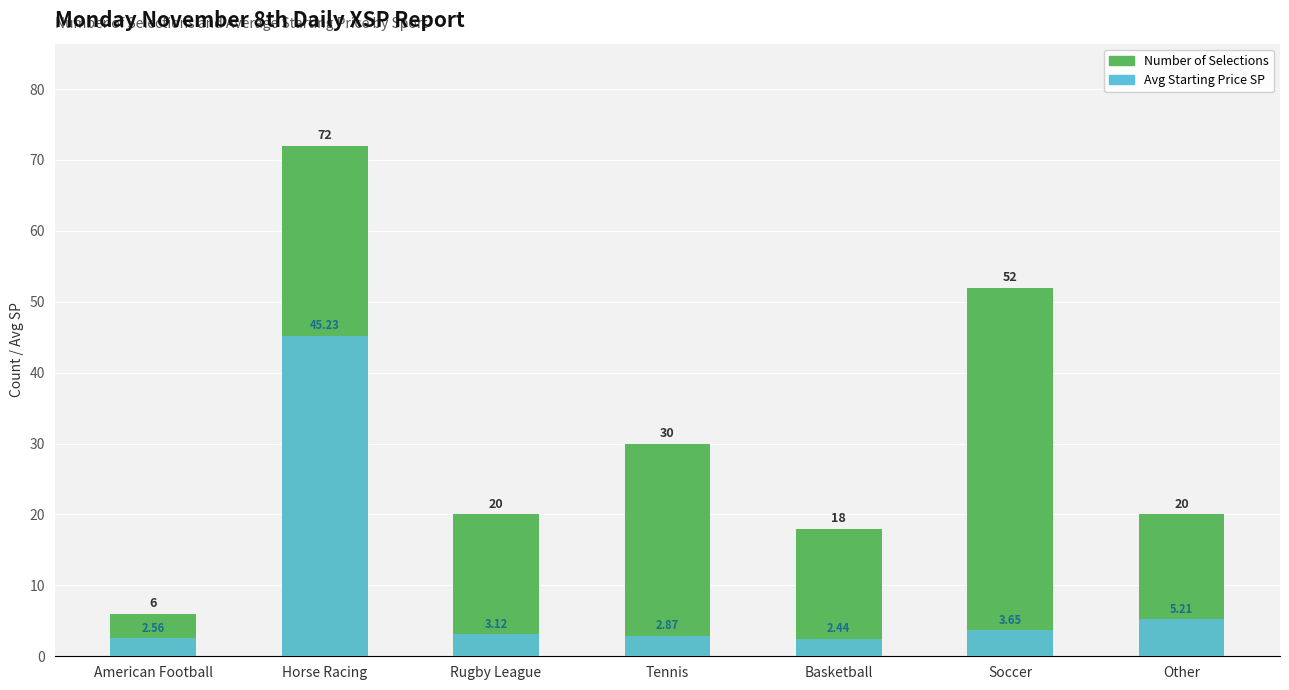

Reading left to right, list all the values displayed in this chart.

Number of Selections: American Football=6.0	Horse Racing=72.0	Rugby League=20.0	Tennis=30.0	Basketball=18.0	Soccer=52.0	Other=20.0
Avg Starting Price SP: American Football=2.6	Horse Racing=45.2	Rugby League=3.1	Tennis=2.9	Basketball=2.4	Soccer=3.6	Other=5.2